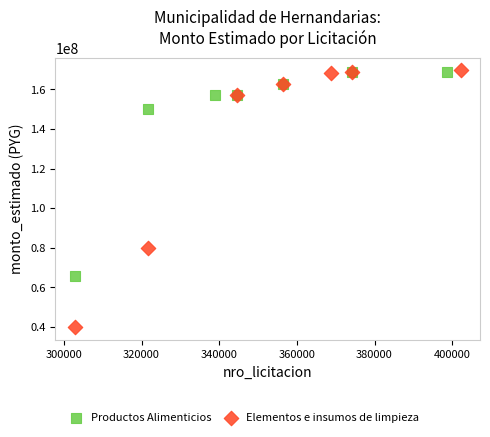

What are all the series names shown in the legend?

Productos Alimenticios, Elementos e insumos de limpieza